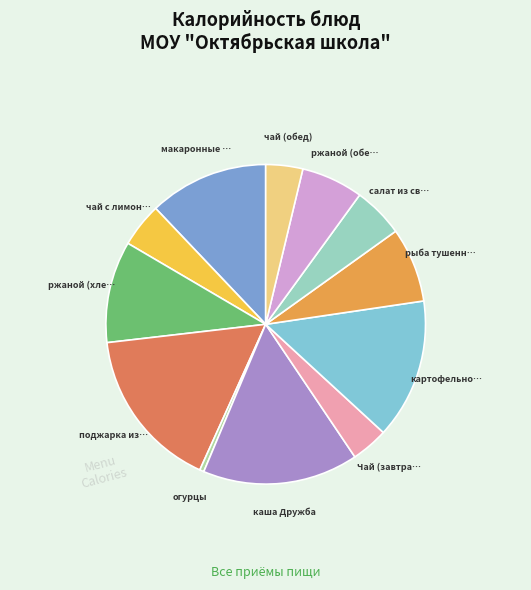

Which slice is the smallest?

огурцы